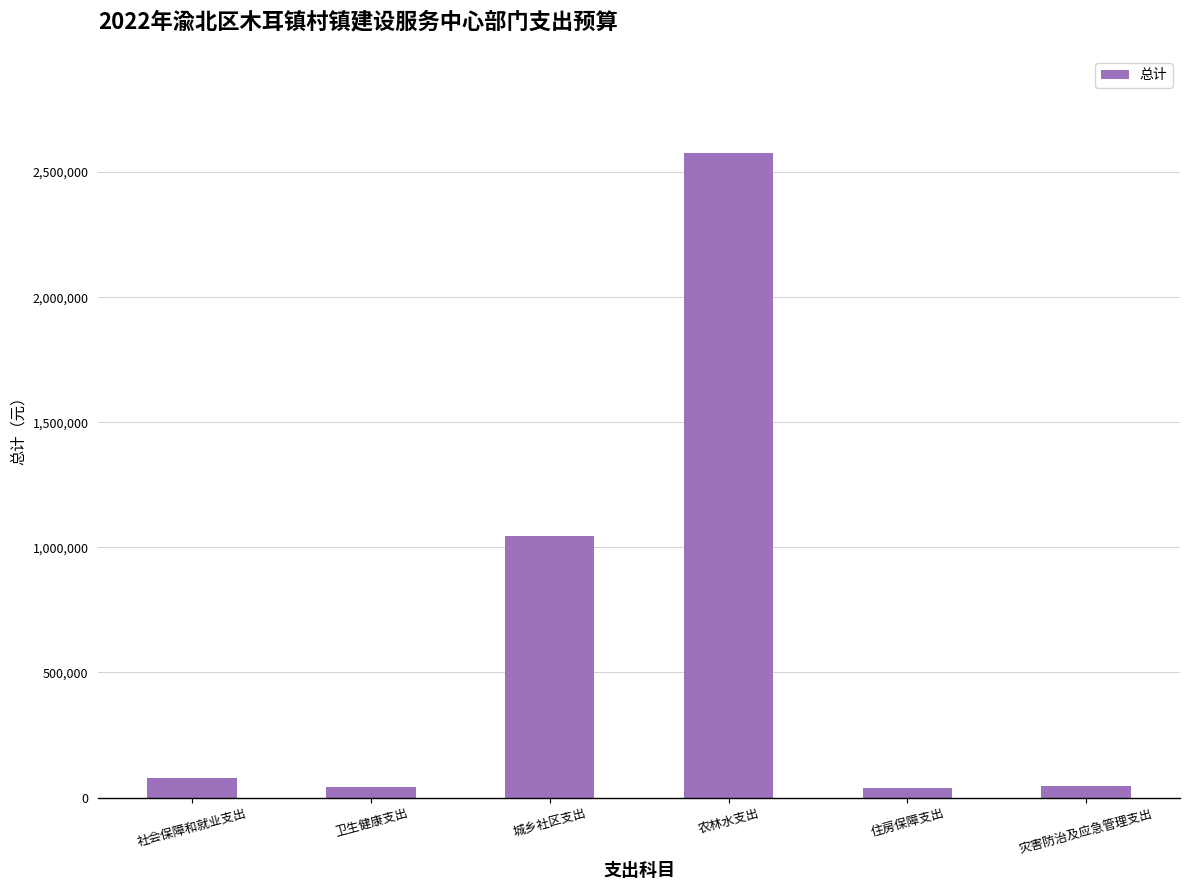

At which category does the chart reach its peak across all series?

农林水支出